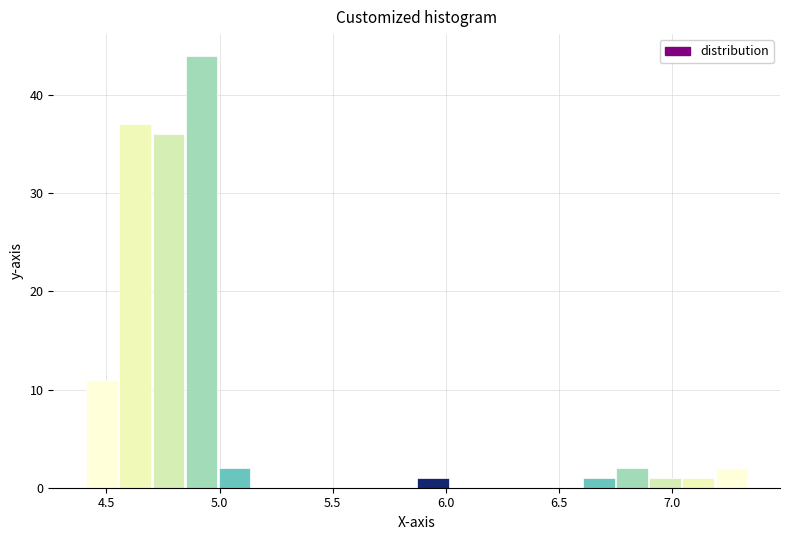

Read against the x-axis, roughly where is the centre of the tallest bar?

4.90